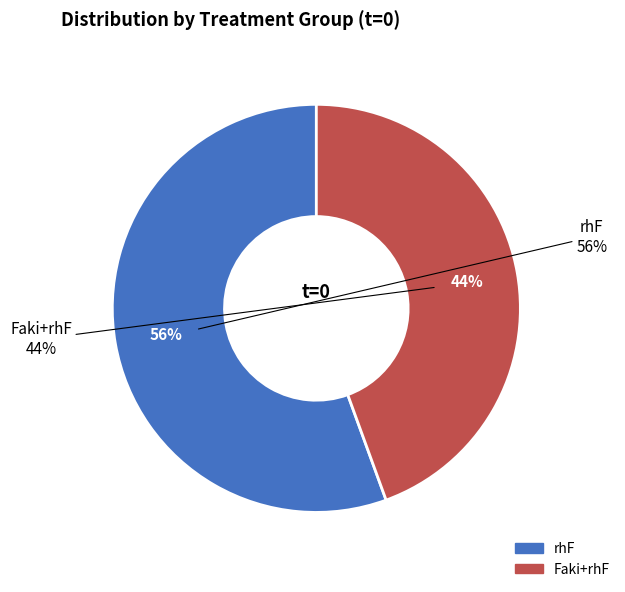

What percentage is the rhF slice, to the nearest percent?

56%